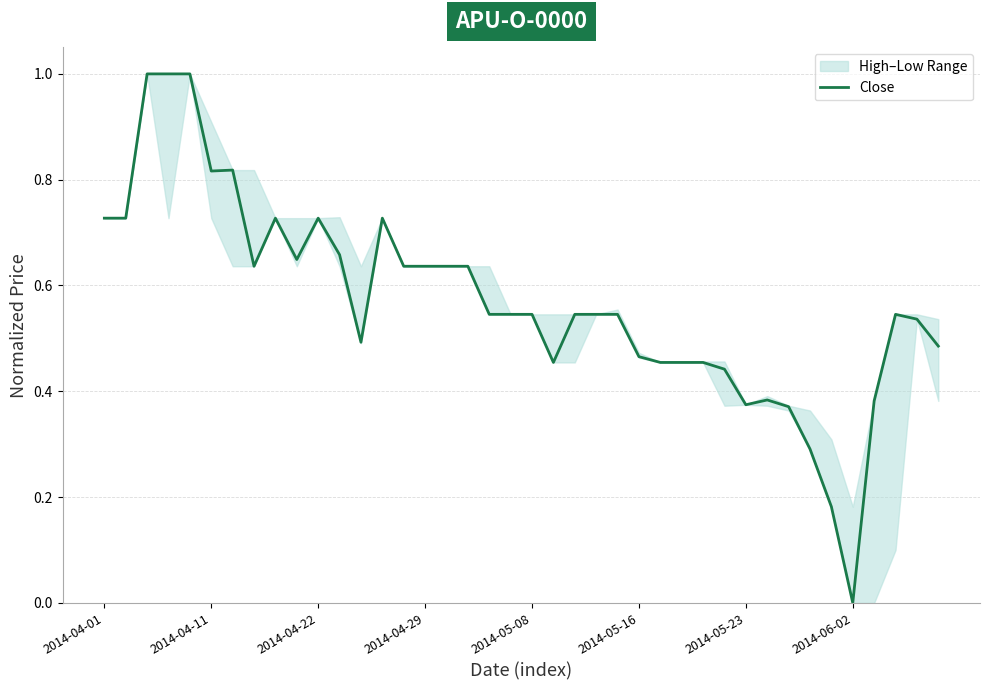

What is the difference between the values at 13 and 21?

0.3